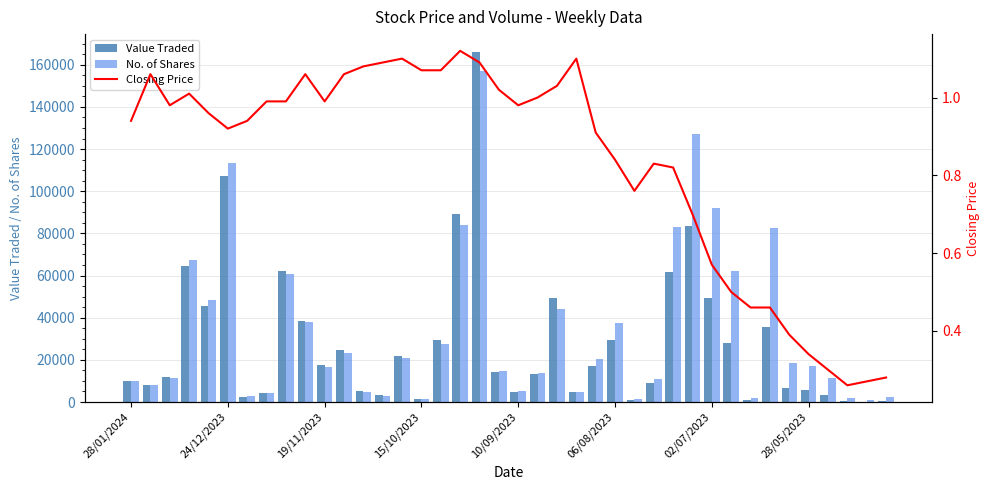

Which series has the widest spread of values?

Value Traded